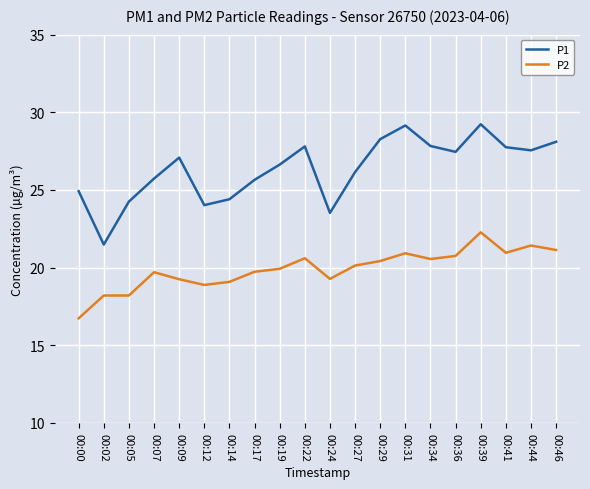

What is the difference between the P2 values at 00:46 and 00:36?

0.4